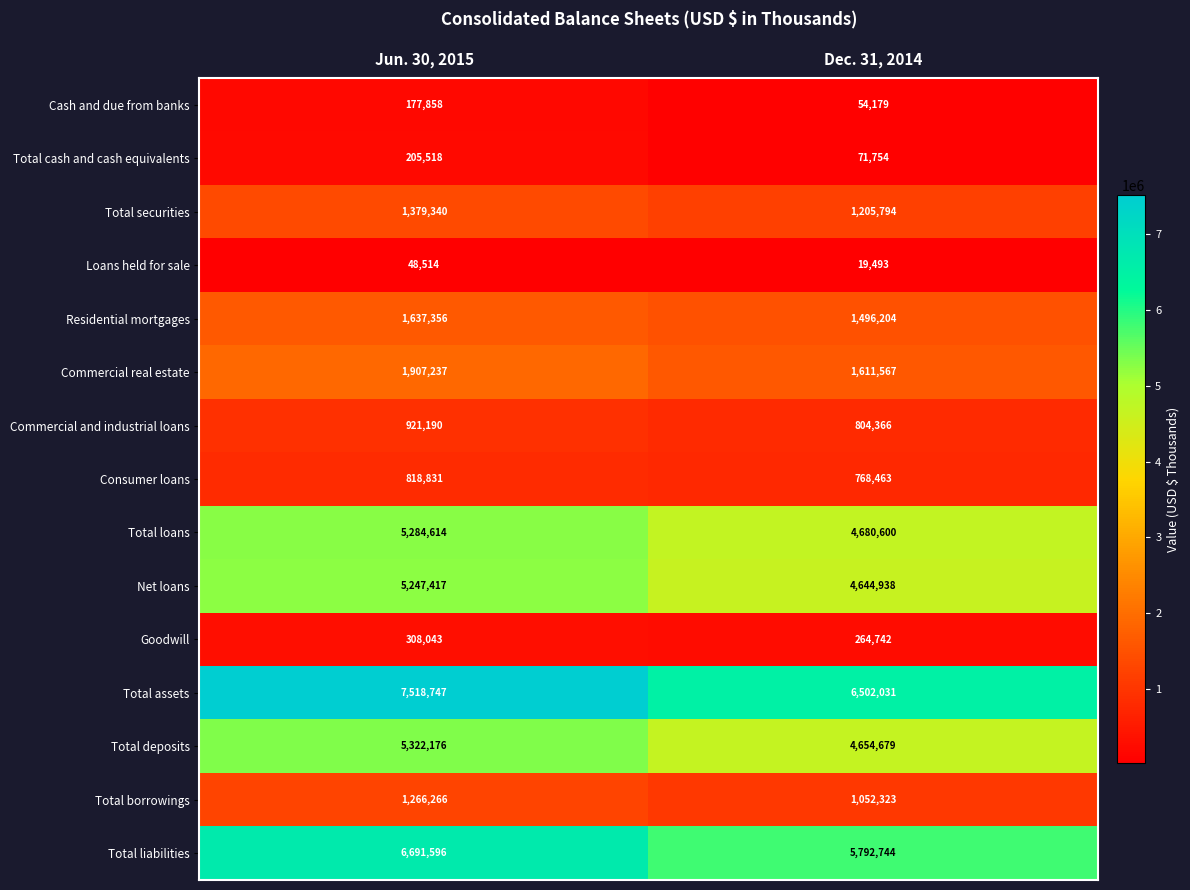

How many categories are shown in the chart?

2